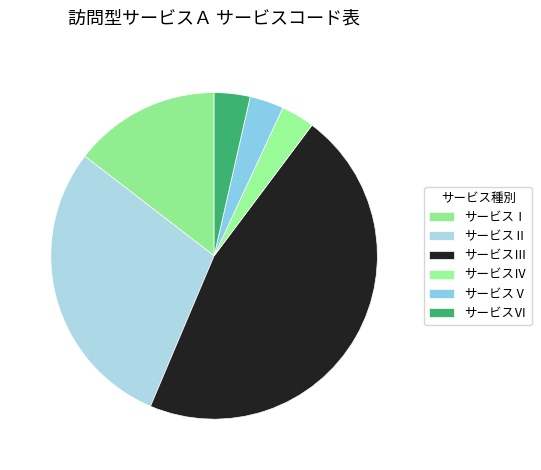

Count the number of slices in the pie.

6